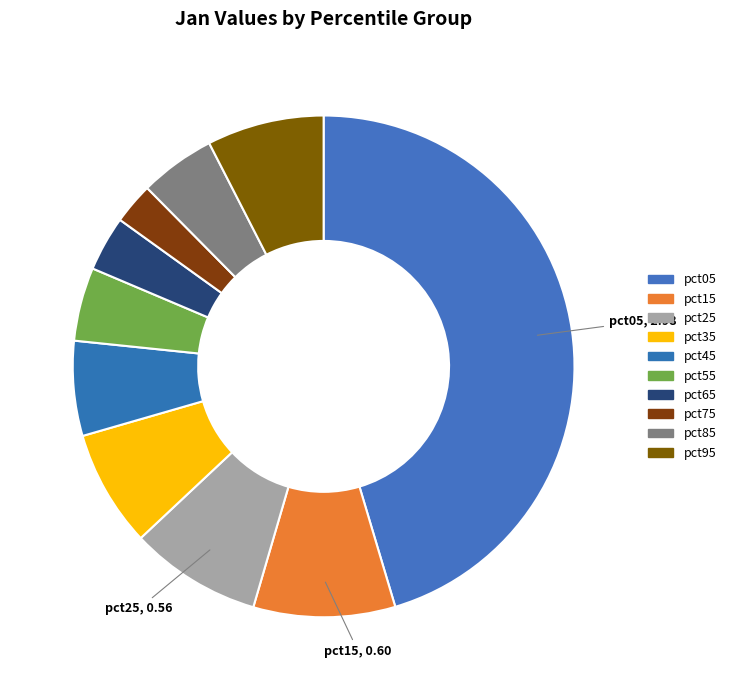

True or false: pct05 accounts for 45% of the total.

True